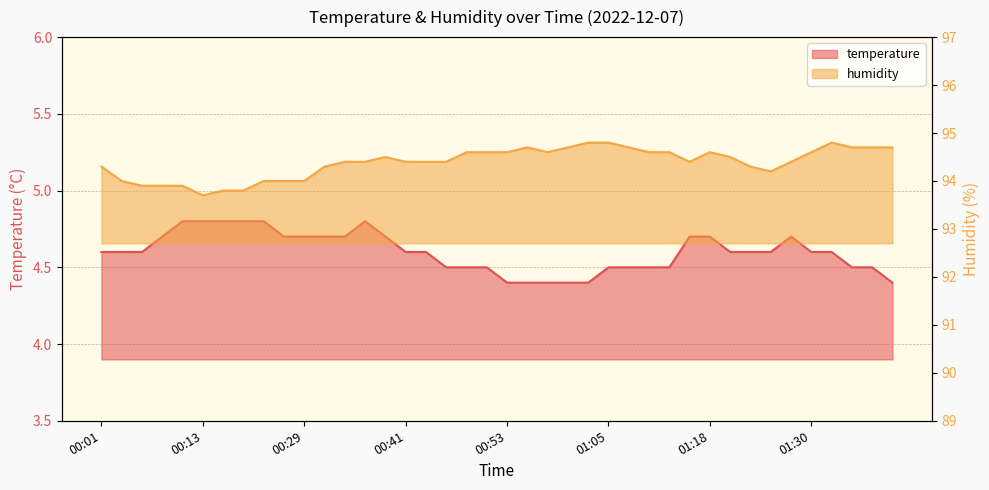

How many interior local peaks does the humidity series have?

4